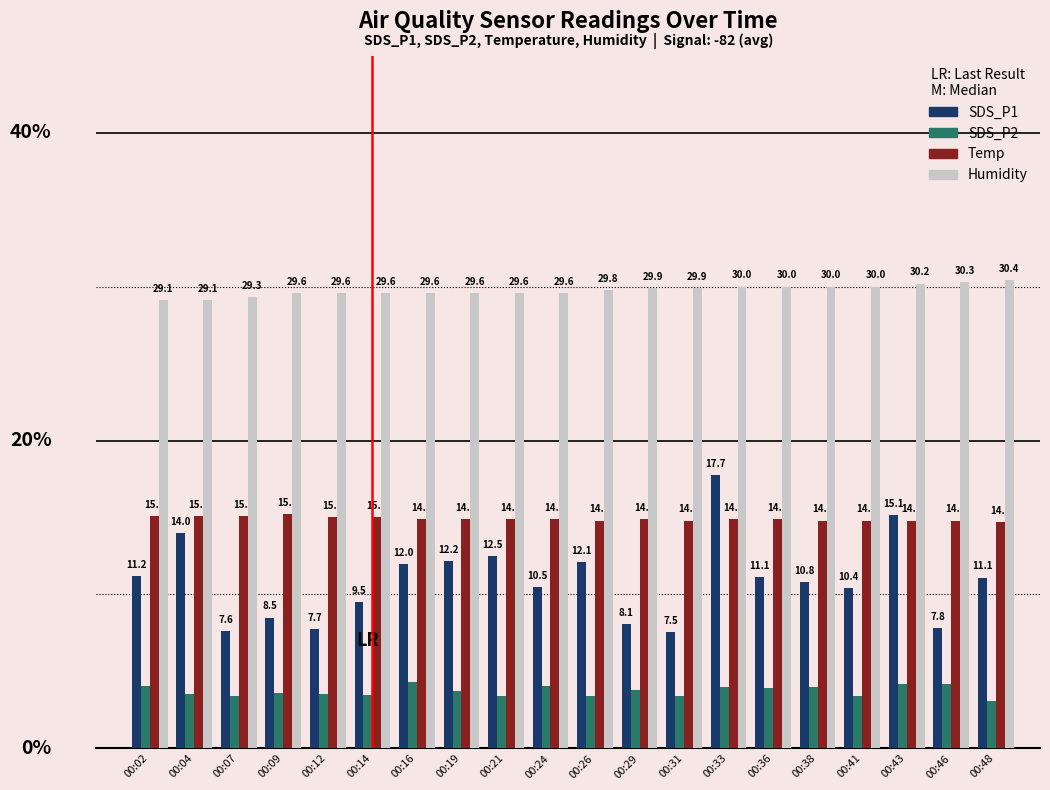

List the series in order of their overall mean, highest first.

Humidity, Temp, SDS_P1, SDS_P2